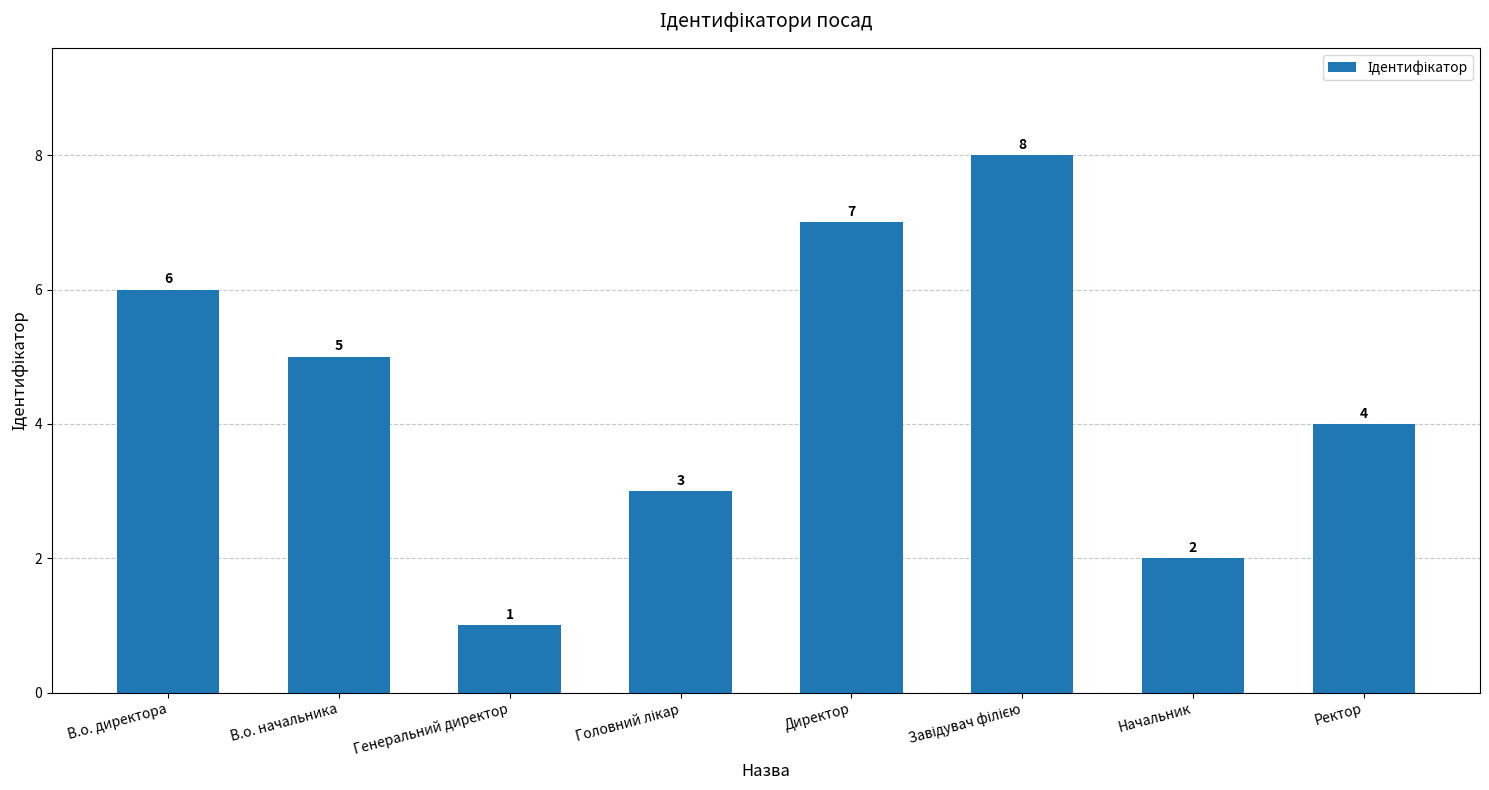

The value at В.о. директора is 6. True or false?

True